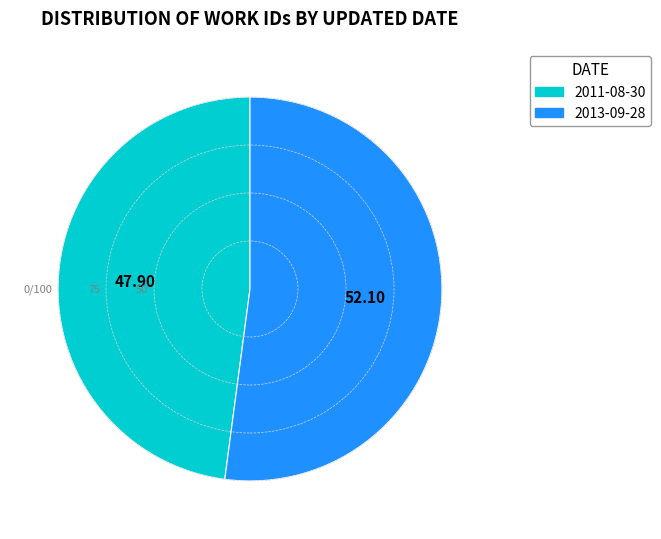

The 2011-08-30 slice represents 48% of the pie. True or false?

True